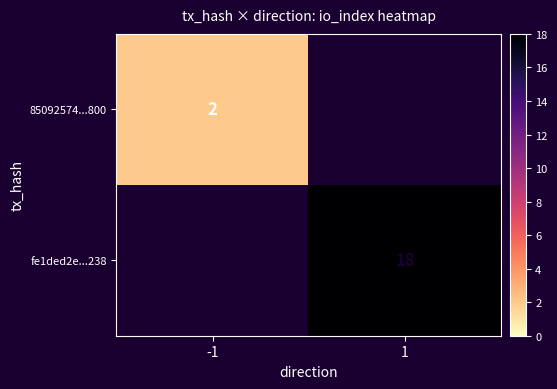

Is the value of 85092574...800 at -1 greater than the value of fe1ded2e...238 at 1?

No